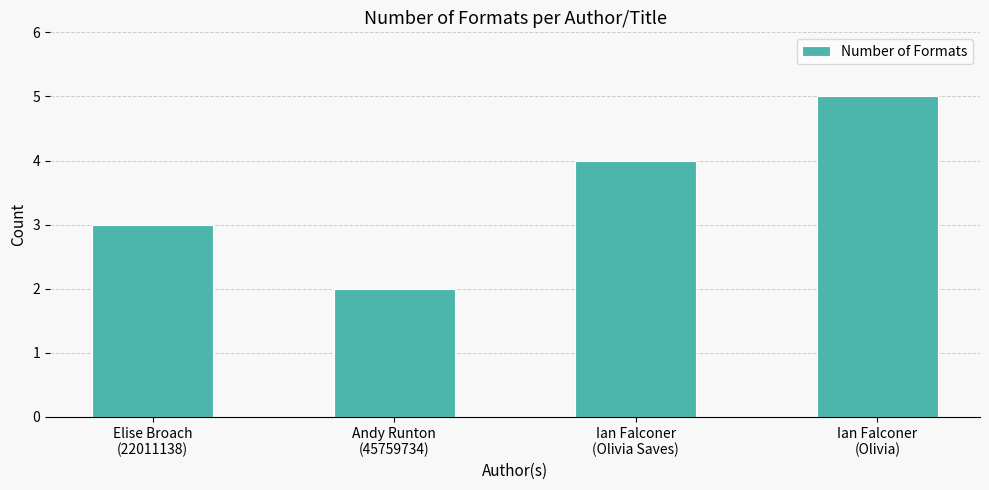

What is the difference between the second highest and second lowest values?

1